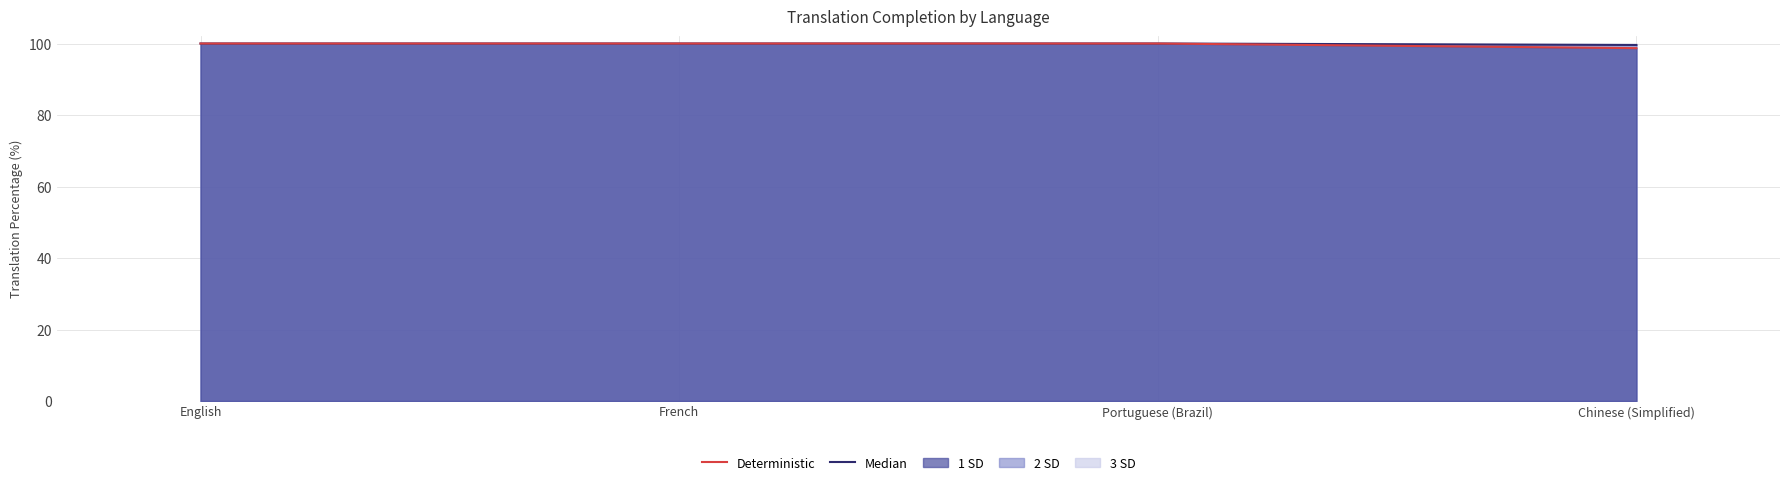

Which series has the largest total across all categories?

Median